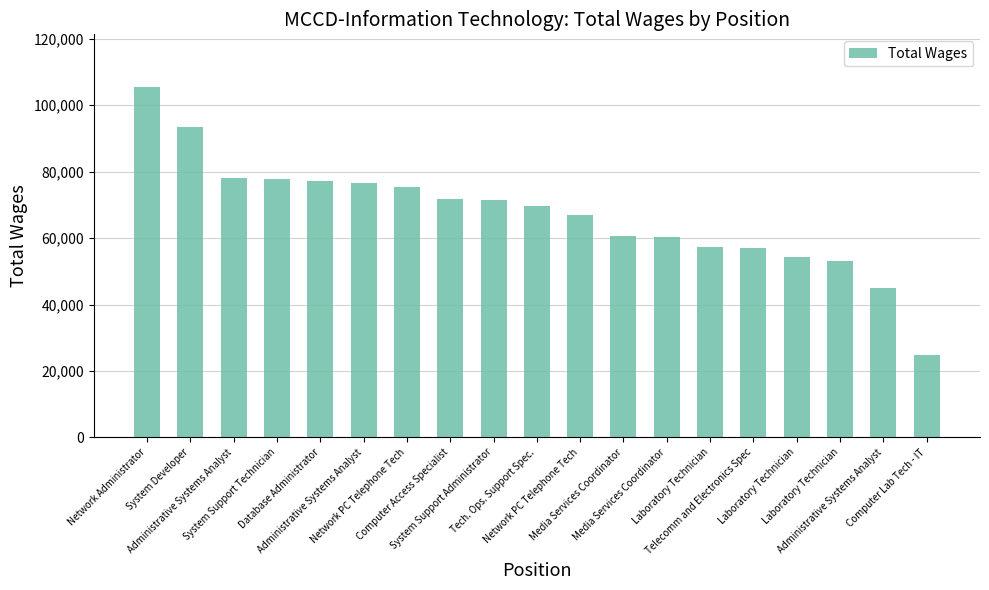

Does the chart contain any negative values?

No